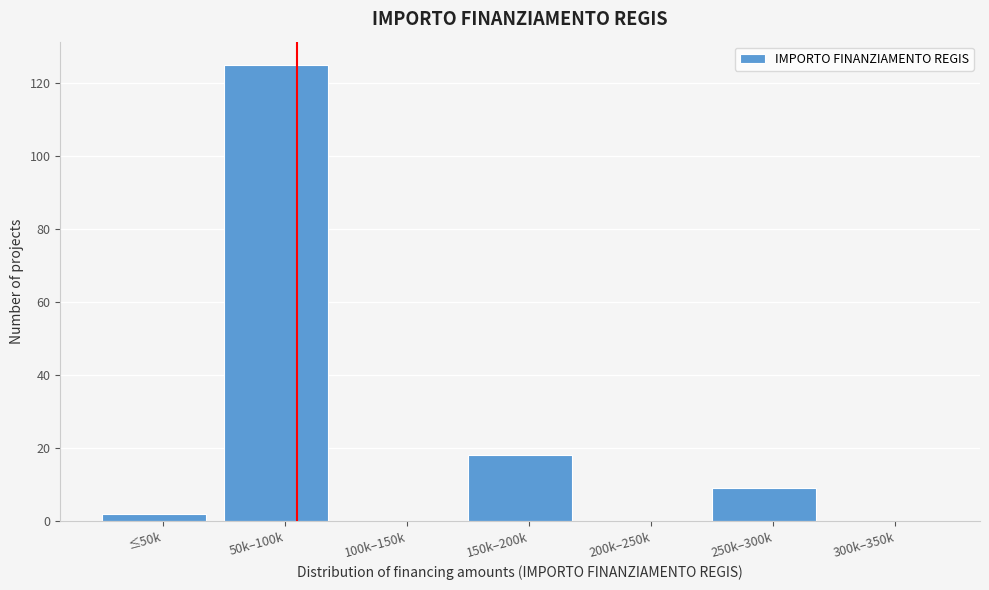

Reading left to right, list all the values displayed in this chart.

≤50k=2	50k–100k=125	100k–150k=0	150k–200k=18	200k–250k=0	250k–300k=9	300k–350k=0